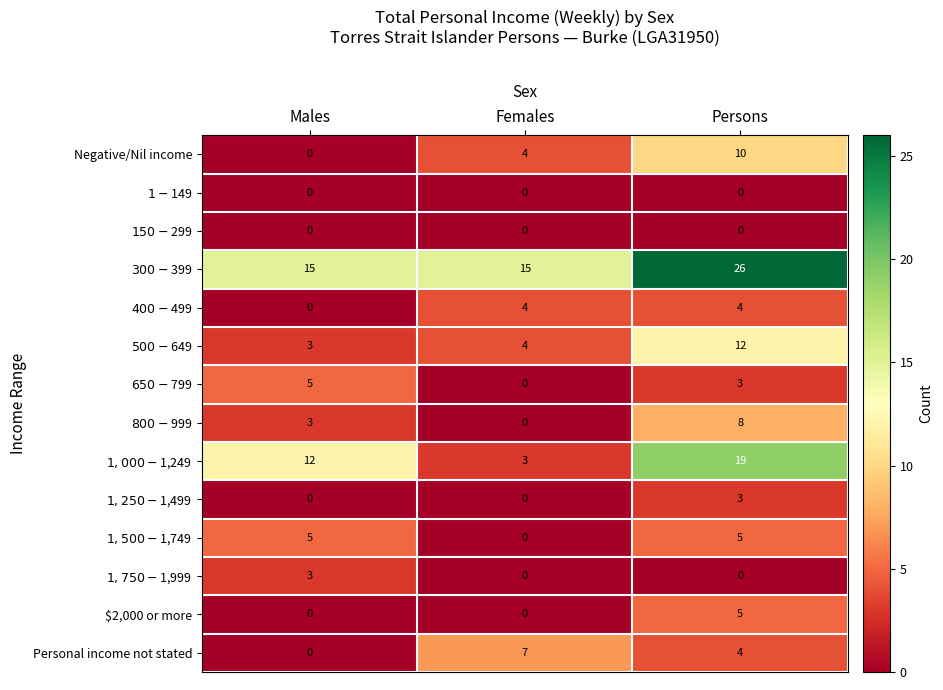

At how many categories does at least one series exceed 11?

3